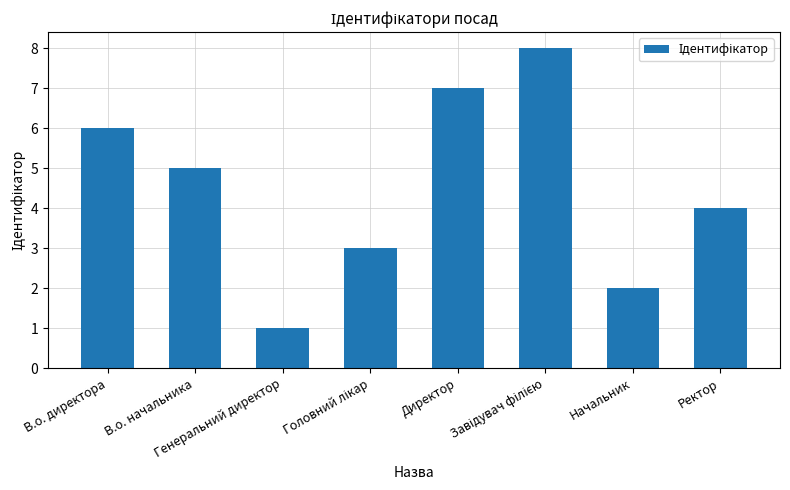

Which has a higher value, Начальник or В.о. директора?

В.о. директора